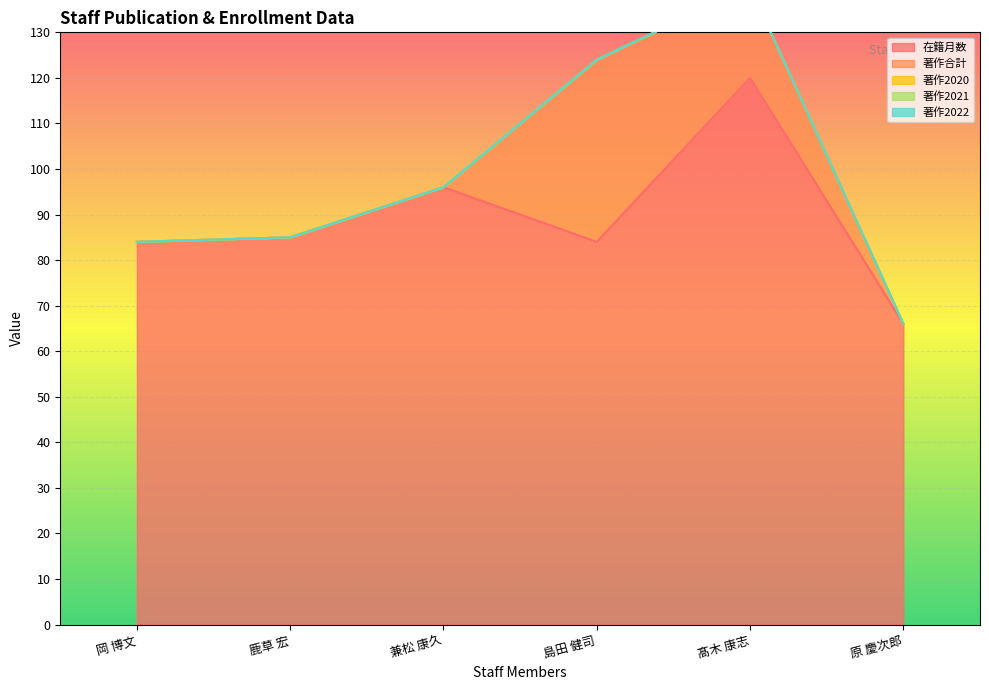

What is the difference between the highest and lowest values at 原 慶次郎?

66